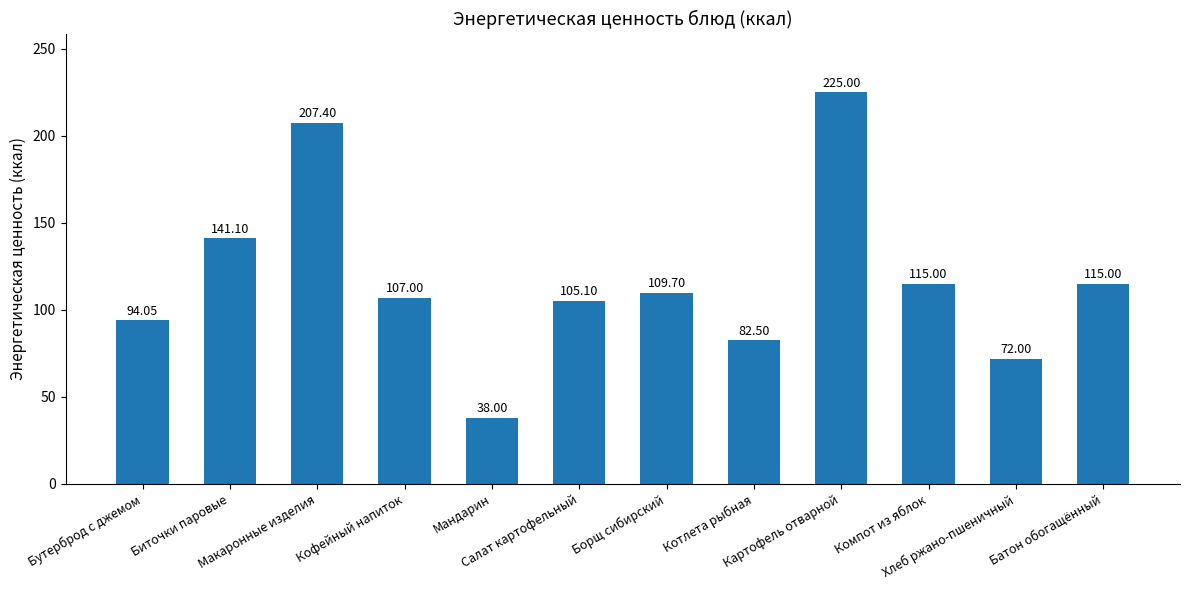

Where does the data first go above 109?

Биточки паровые